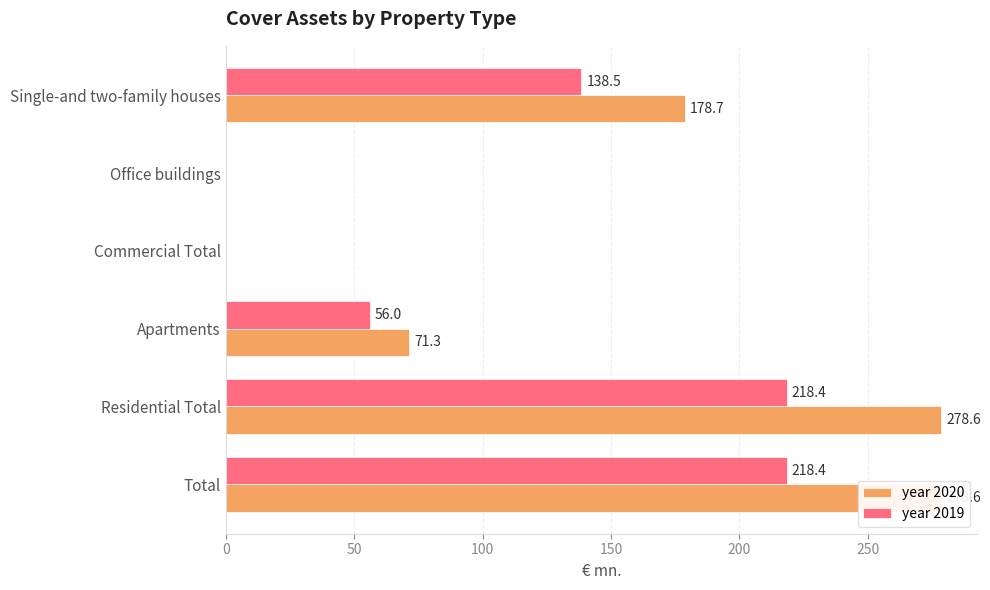

How many data points in year 2019 are above 138?

3